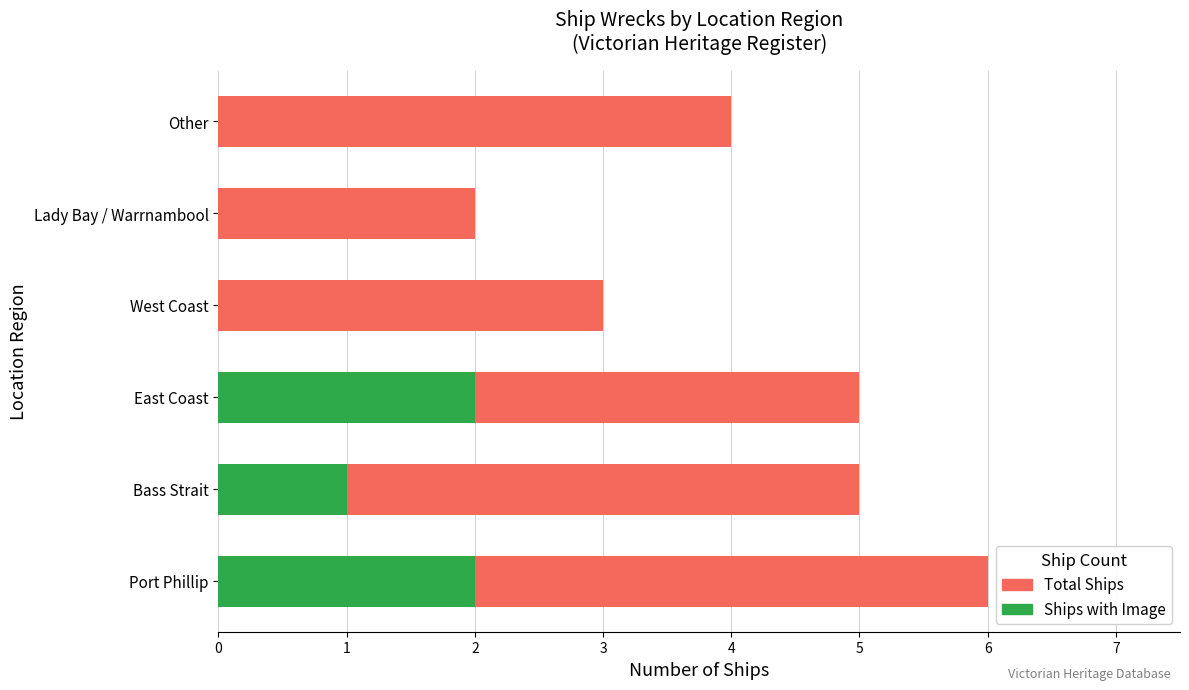

Which series has the largest total across all categories?

Total Ships